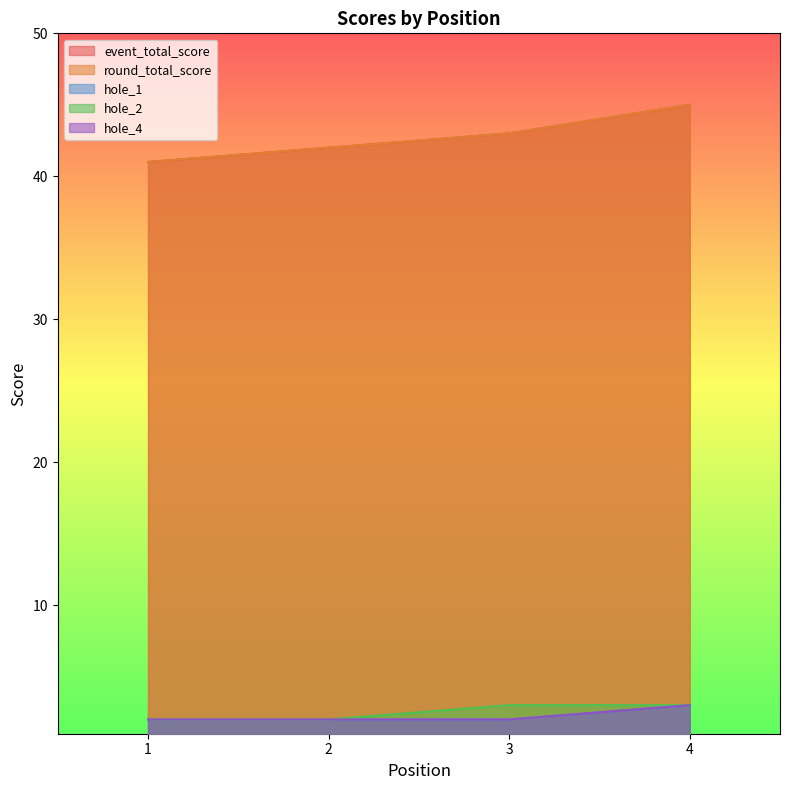

True or false: event_total_score and round_total_score cross at least once.

False